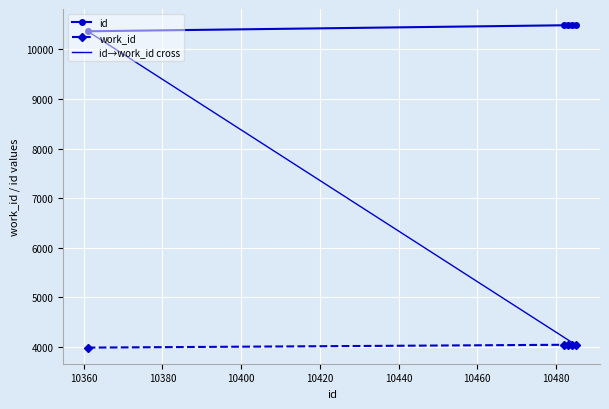

What is the value of the id point at the 3rd from the left?

10483